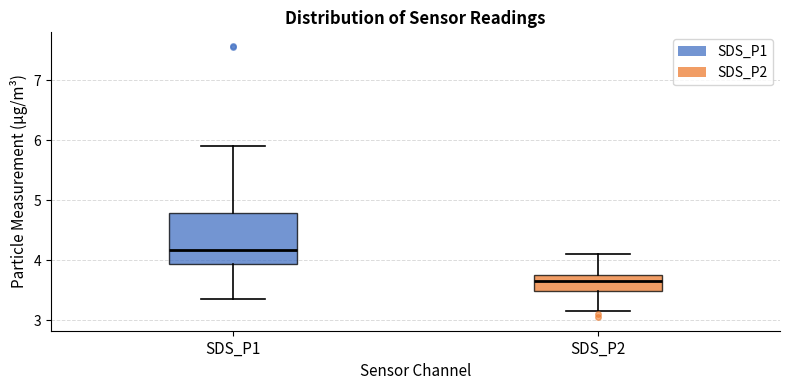

Reading left to right, read every box against the y-axis: the position of its median line, the range the box covers, and the ends of its whiskers. The values are not printed on the chart, so give them approximately, as read against the axis.

SDS_P1: median 4.2, box 3.9 to 4.8, whiskers 3.4 to 5.9
SDS_P2: median 3.7, box 3.5 to 3.8, whiskers 3.2 to 4.1